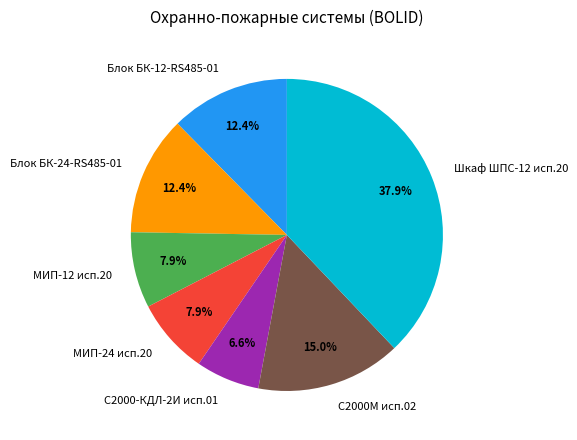

To the nearest percent, what percentage of the pie is МИП-24 исп.20?

8%